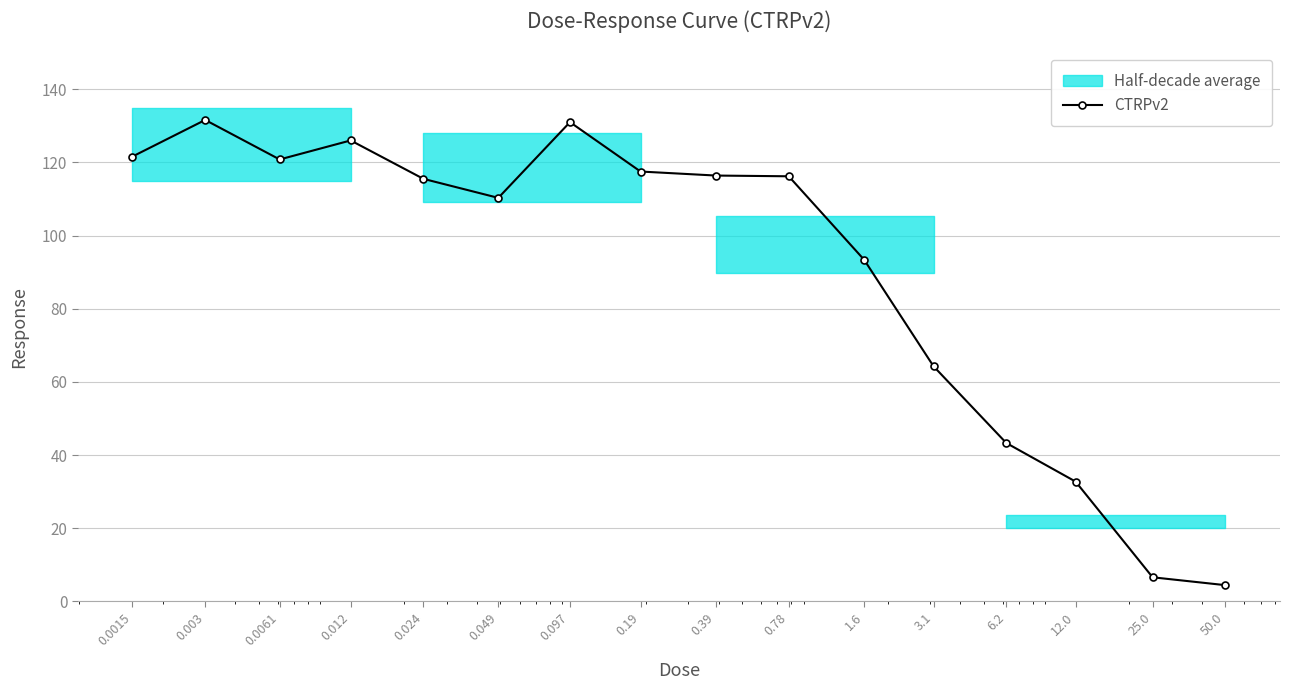

What is the minimum value shown in the chart?

4.4